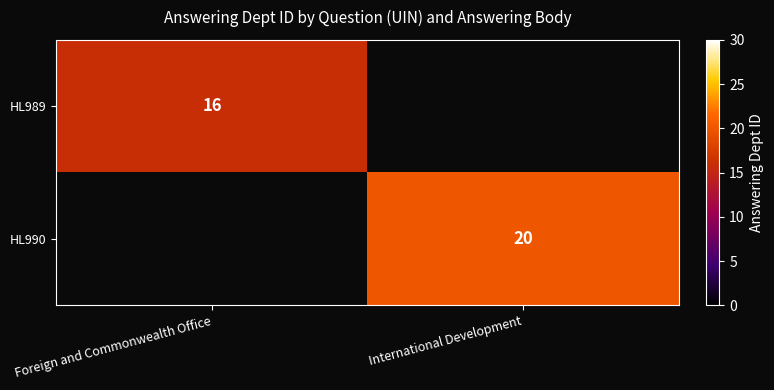

Is it true that HL989 equals 16 at Foreign and Commonwealth Office?

True